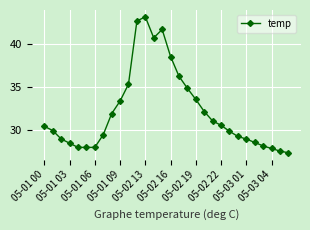

What is the average value?

32.1